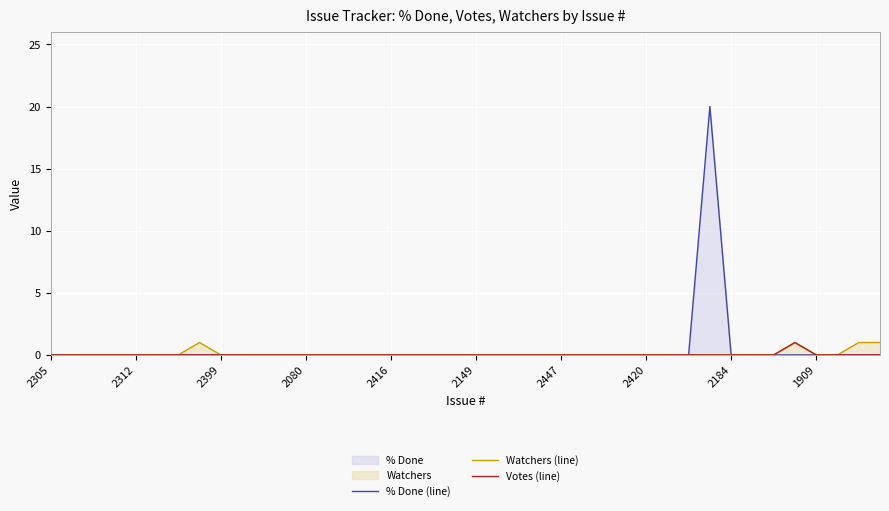

What is the sum of all Watchers (line) values?

4